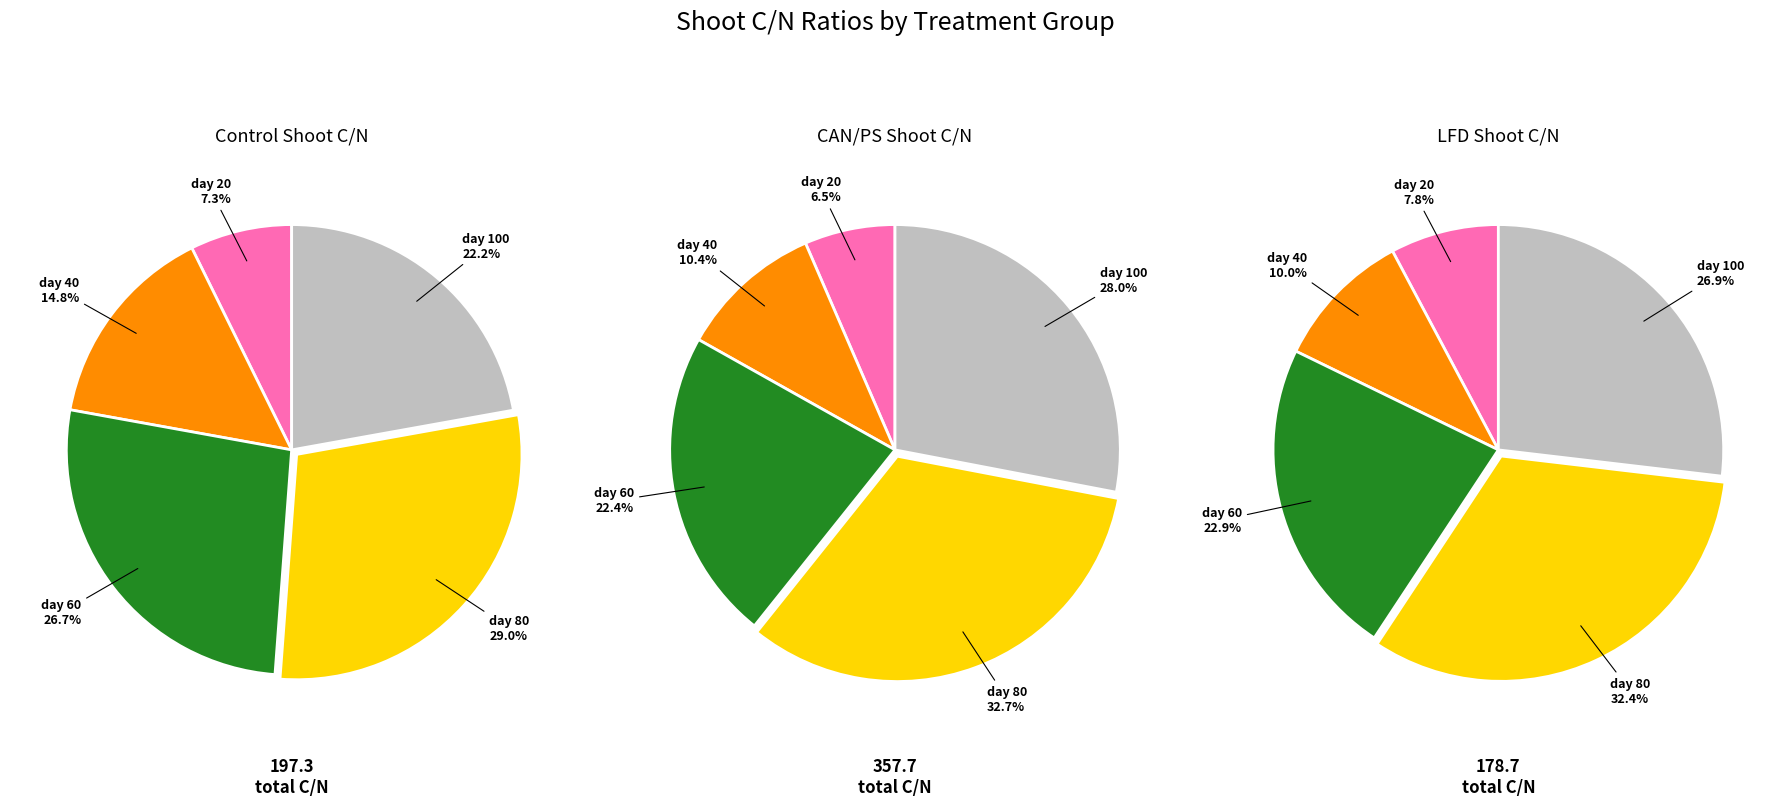

What percentage is the day 80 slice, to the nearest percent?

29%